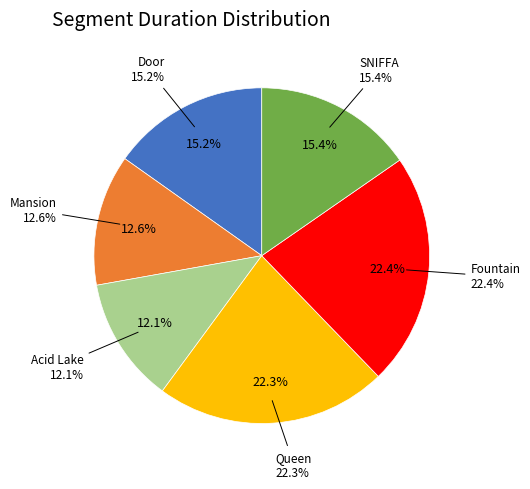

Do Queen and Fountain together represent more than half of the pie?

No